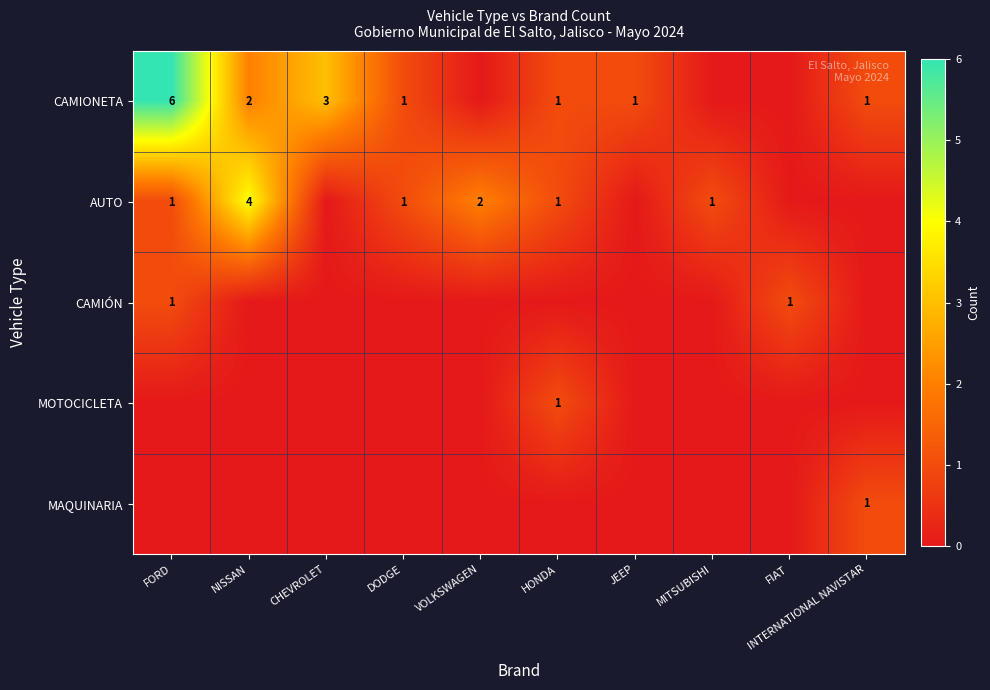

What is the sum of the CAMIONETA values at FORD and CHEVROLET?

9